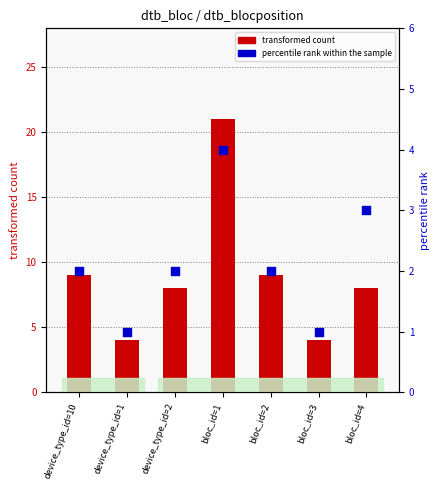

What is the total value across all series at device_type_id=2?

10